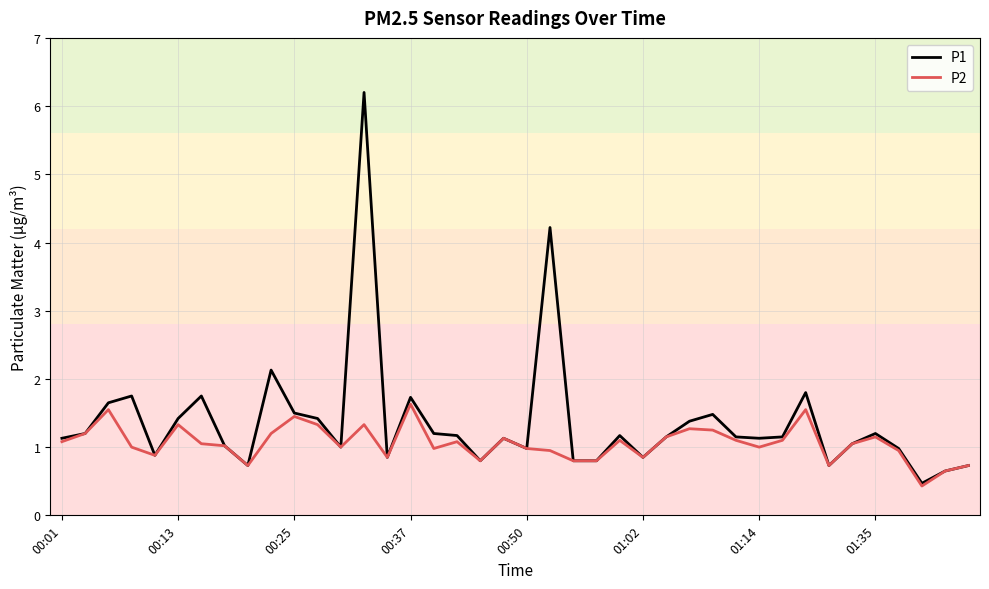

What is the maximum value for P1?

6.2